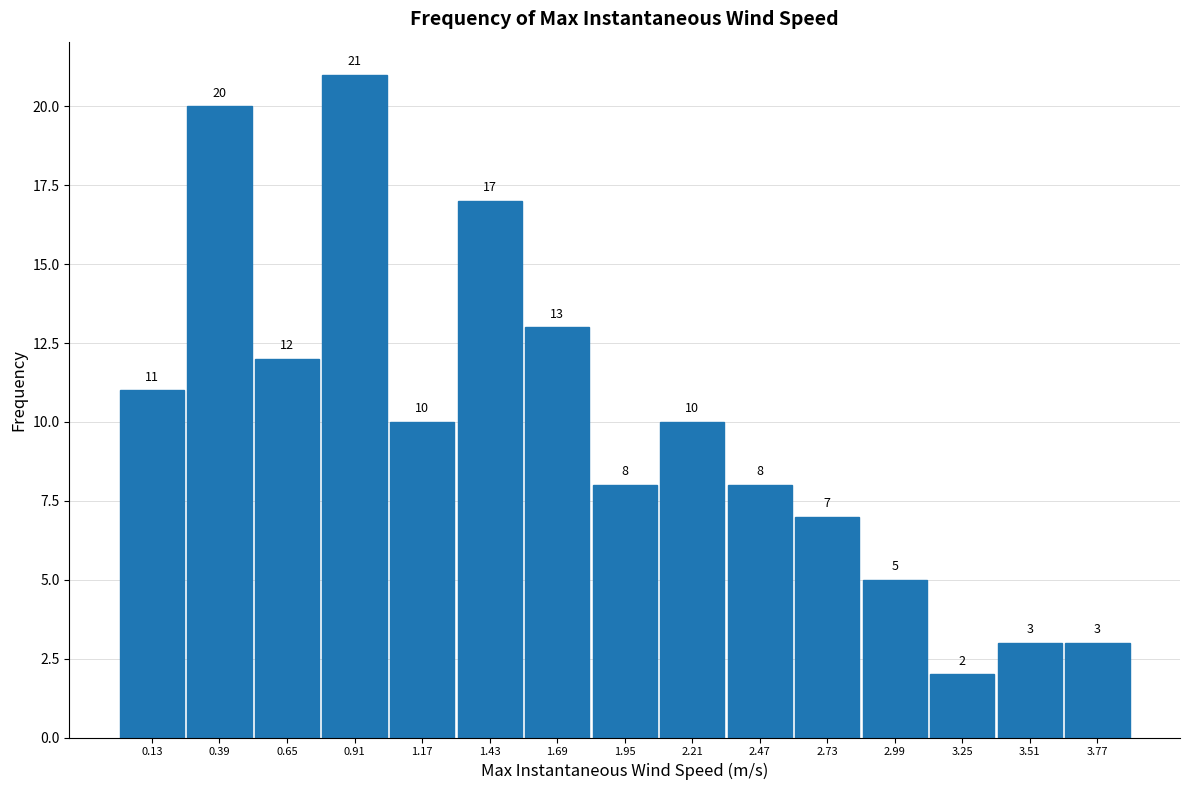

Reading left to right, transcribe this chart: for each bar, give the range it covers on the x-axis and its height. The bar edges are not printed on the chart, so give them approximately, as read against the axis.

0.00 to 0.26: 11
0.26 to 0.52: 20
0.52 to 0.78: 12
0.78 to 1.04: 21
1.04 to 1.30: 10
1.30 to 1.56: 17
1.56 to 1.82: 13
1.82 to 2.08: 8
2.08 to 2.34: 10
2.34 to 2.60: 8
2.60 to 2.86: 7
2.86 to 3.12: 5
3.12 to 3.38: 2
3.38 to 3.64: 3
3.64 to 3.90: 3